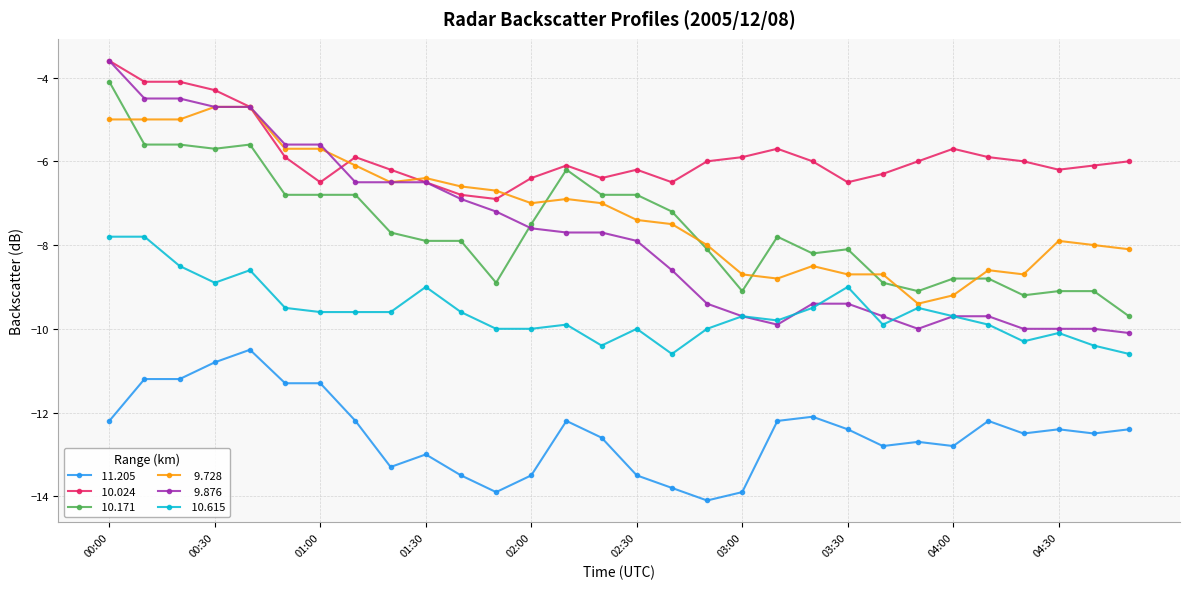

What is the maximum value shown in the chart?

-3.6